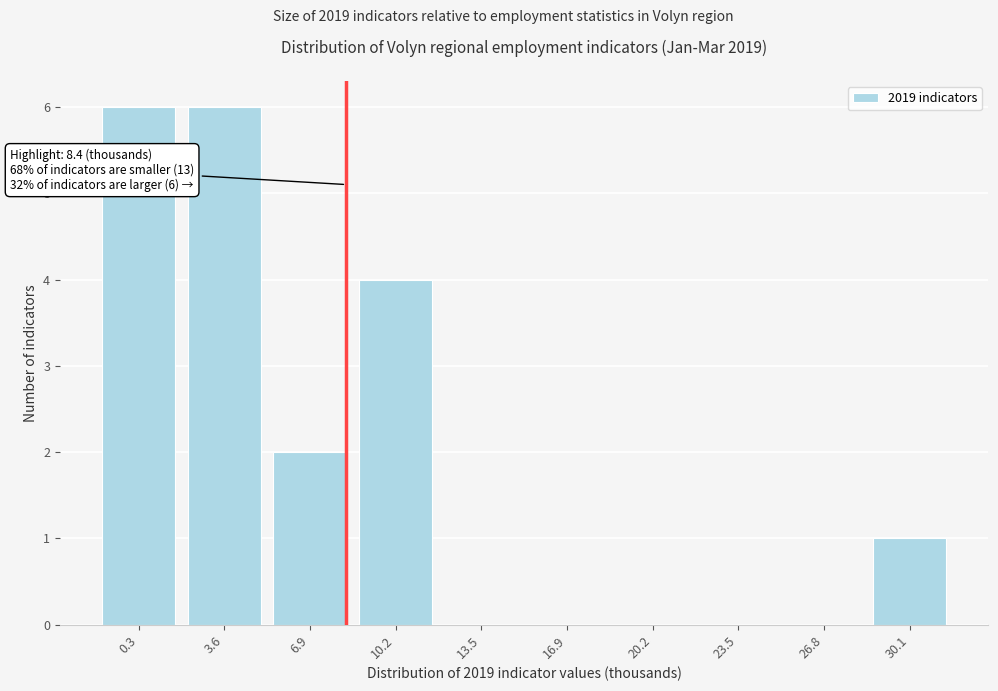

Reading left to right, list all the values displayed in this chart.

0.3=6	3.6=6	6.9=2	10.2=4	13.5=0	16.9=0	20.2=0	23.5=0	26.8=0	30.1=1